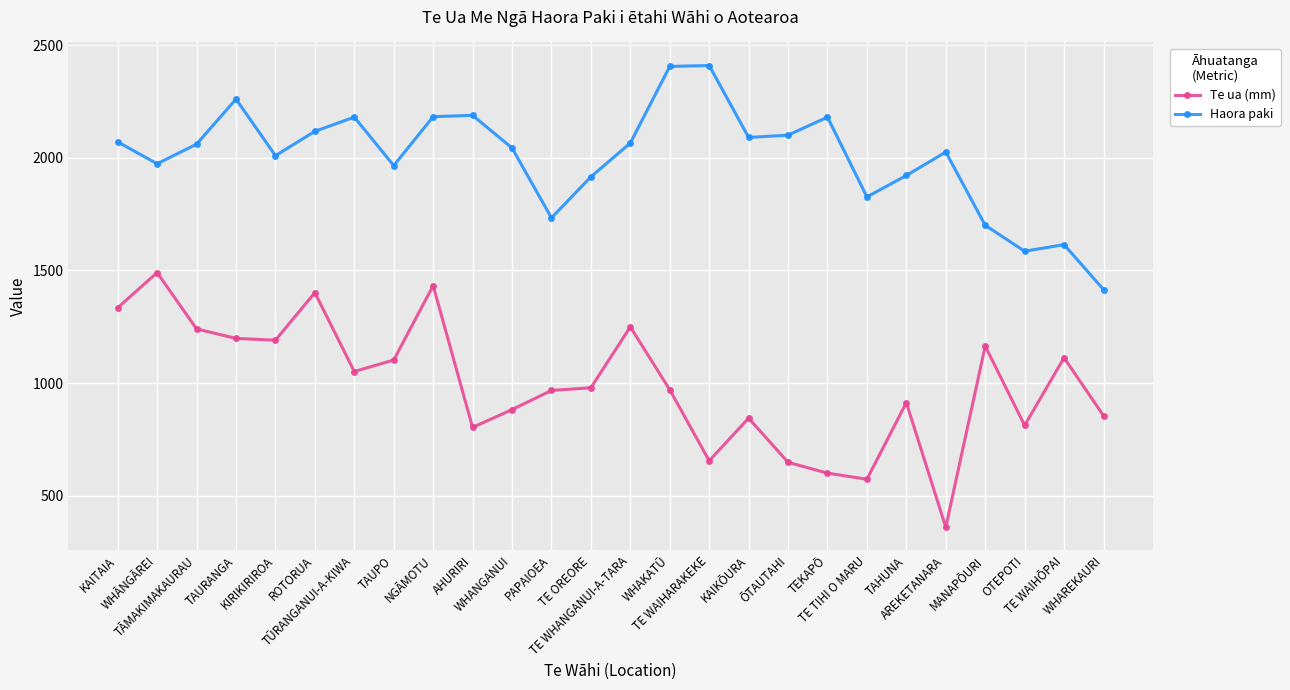

What is the value of the Haora paki point at the 2nd from the left?

1973